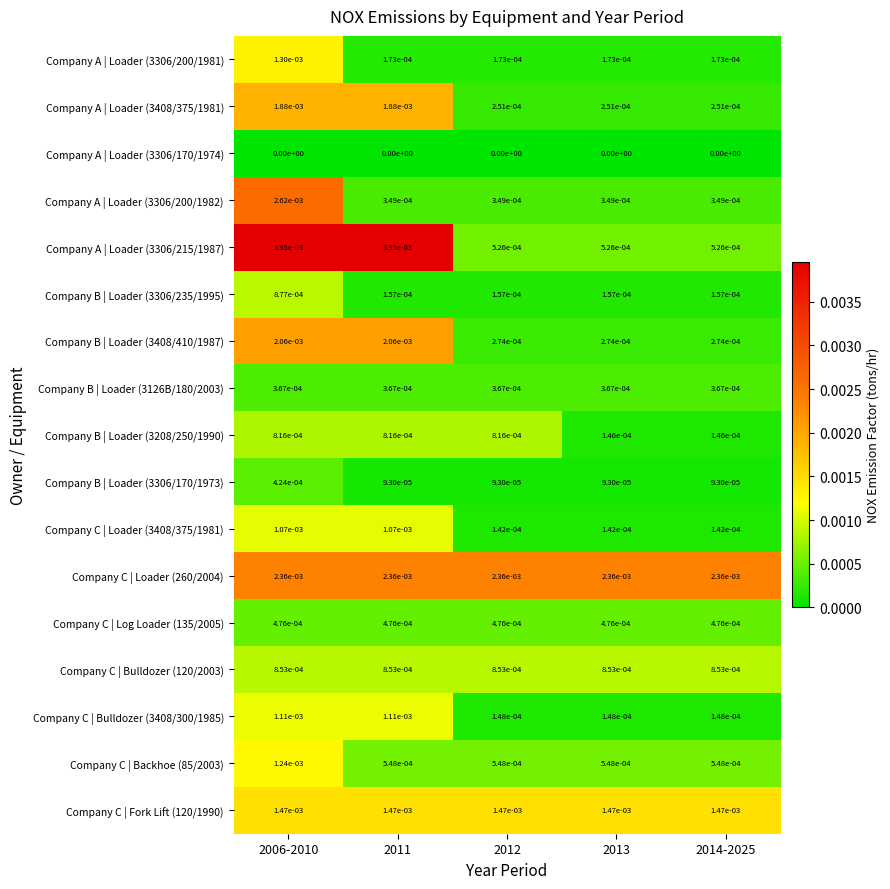

Is the value of Company B | Loader (3408/410/1987) at 2014-2025 greater than the value of Company A | Loader (3306/170/1974) at 2006-2010?

Yes